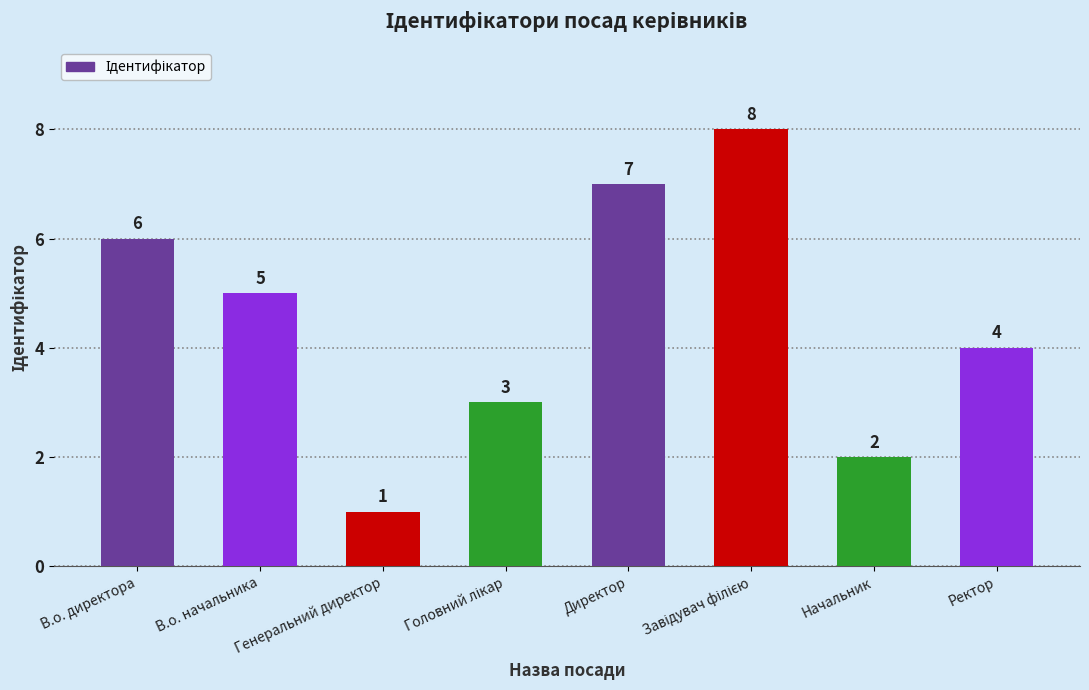

Which label corresponds to the smallest value in the chart?

Генеральний директор